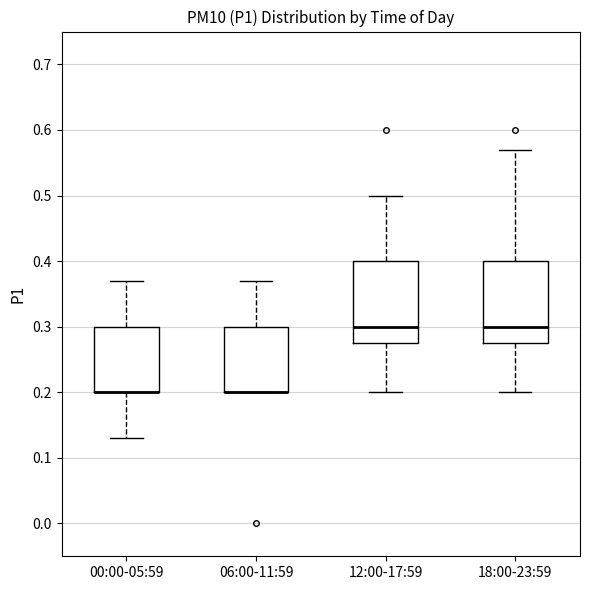

Reading left to right, read every box against the y-axis: the position of its median line, the range the box covers, and the ends of its whiskers. The values are not printed on the chart, so give them approximately, as read against the axis.

00:00-05:59: median 0.20 (drawn on the box's lower edge), box 0.20 to 0.30, whiskers 0.13 to 0.37
06:00-11:59: median 0.20 (drawn on the box's lower edge), box 0.20 to 0.30, whiskers 0.20 to 0.37
12:00-17:59: median 0.30, box 0.28 to 0.40, whiskers 0.20 to 0.50
18:00-23:59: median 0.30, box 0.28 to 0.40, whiskers 0.20 to 0.57